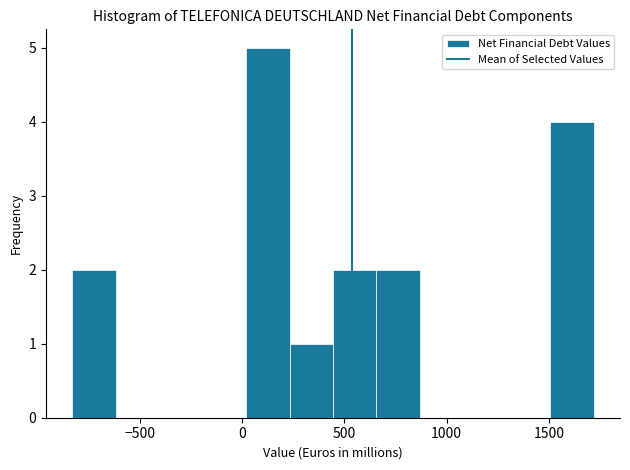

Which range on the x-axis has the tallest bar?

0 to 250